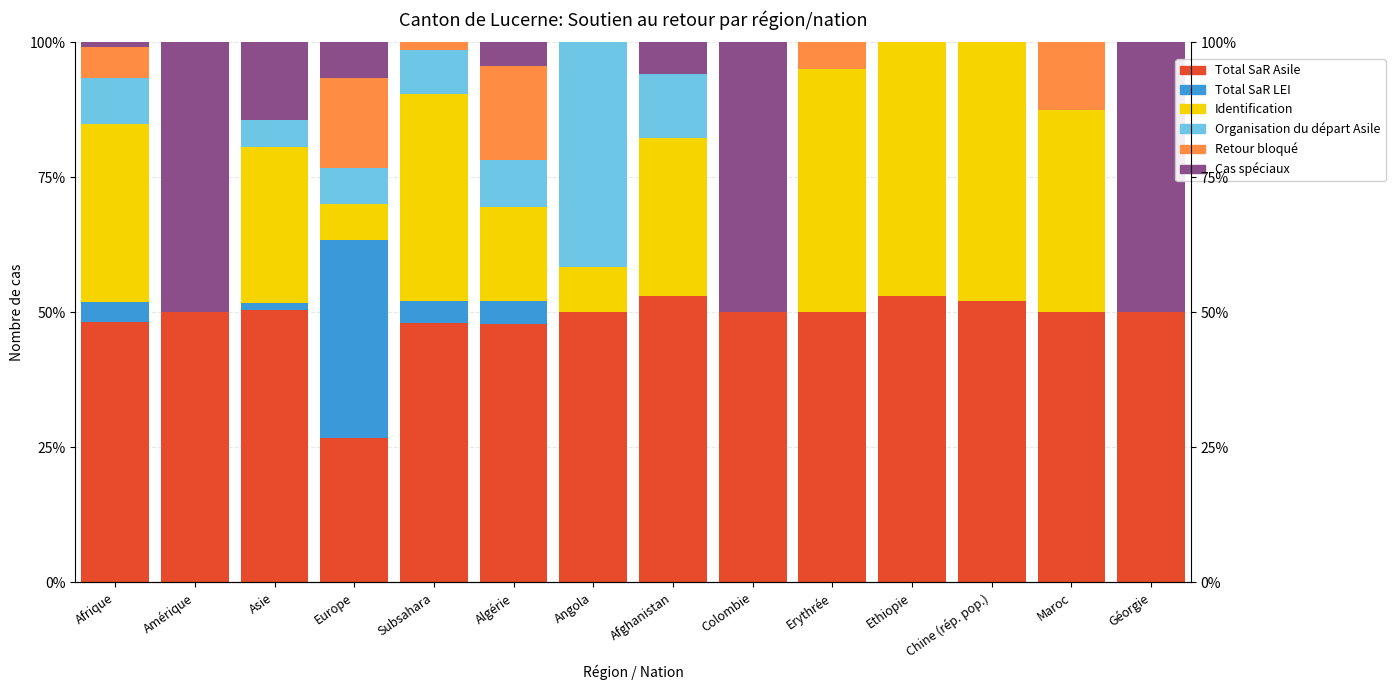

Where is Identification nearest to the value 24?

Asie